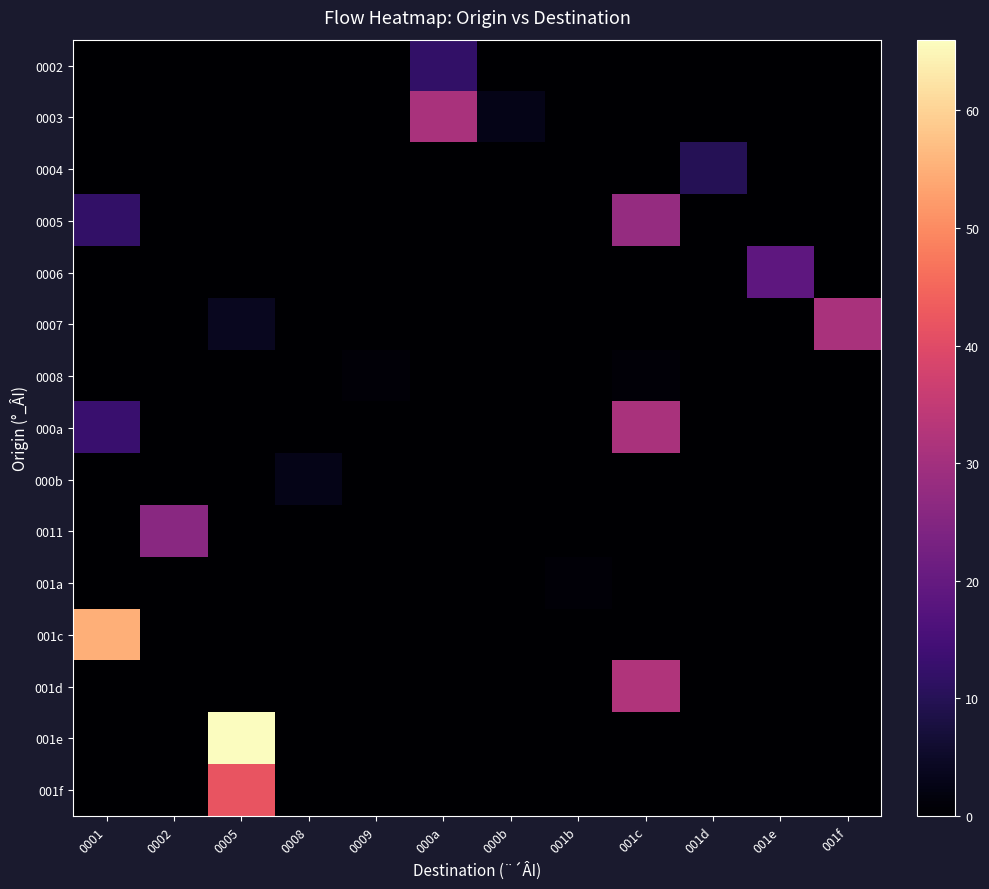

Between 000b and 001c, which series saw the biggest shift?

001d